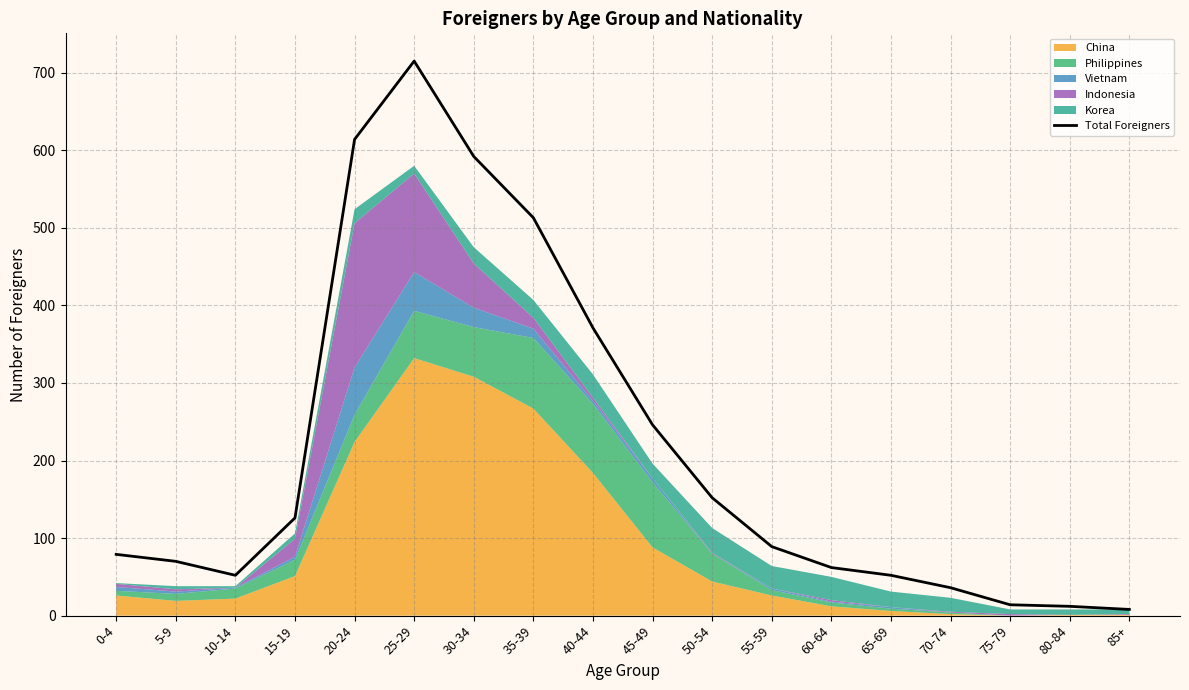

What is the label of the 12th point from the left?

55-59